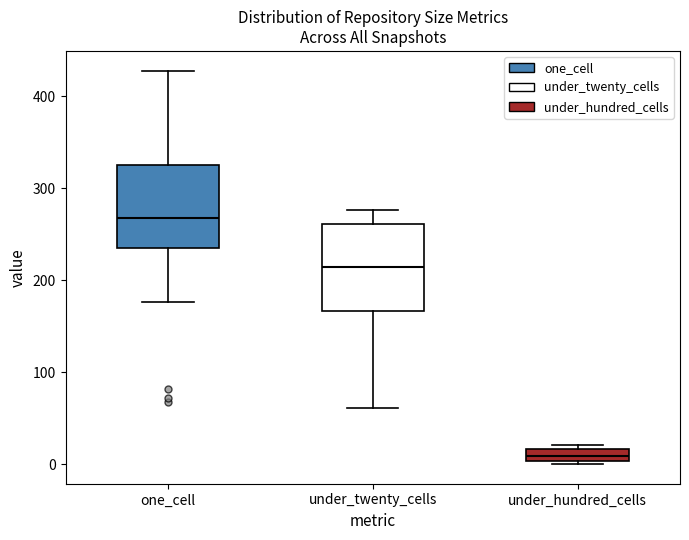

Where is the lower edge of the box for under_hundred_cells on the y-axis? The values are not printed on the chart, so give them approximately, as read against the axis.

0